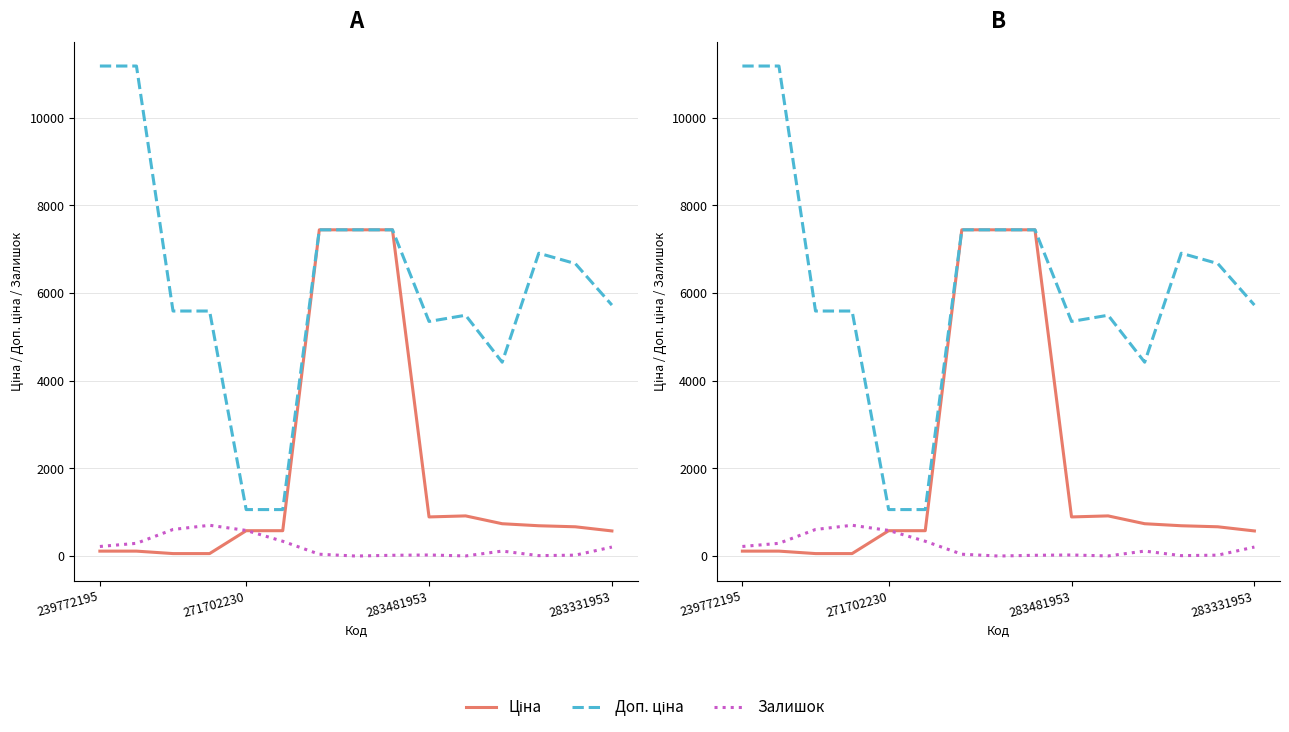

Between 4 and 6, which series saw the biggest shift?

Ціна